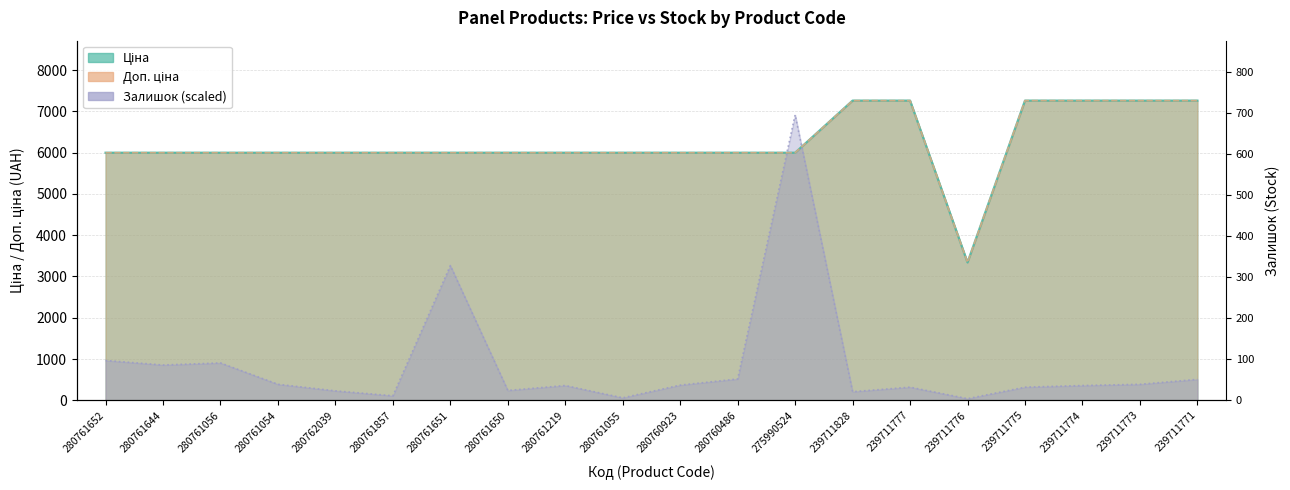

What is the approximate value of Залишок at 280760923?

368.0